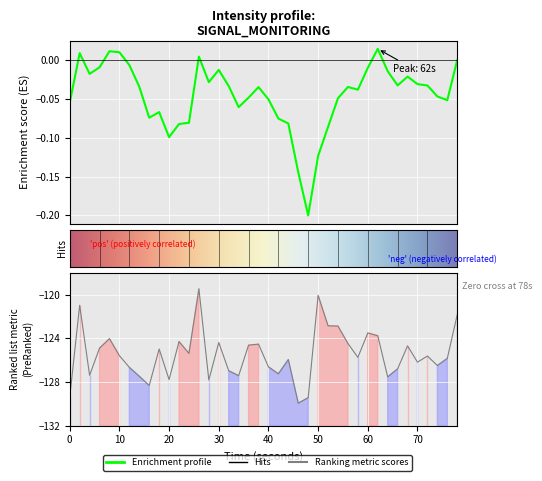

Reading left to right, what are all the values shown in this chart?

-129.4	-121.0	-127.4	-124.9	-124.0	-125.6	-126.7	-127.5	-128.3	-125.0	-127.8	-124.3	-125.4	-119.5	-127.8	-124.4	-127.0	-127.4	-124.6	-124.5	-126.6	-127.3	-126.0	-130.0	-129.4	-120.1	-122.9	-122.9	-124.5	-125.8	-123.5	-123.8	-127.5	-126.8	-124.7	-126.2	-125.6	-126.5	-125.8	-121.8